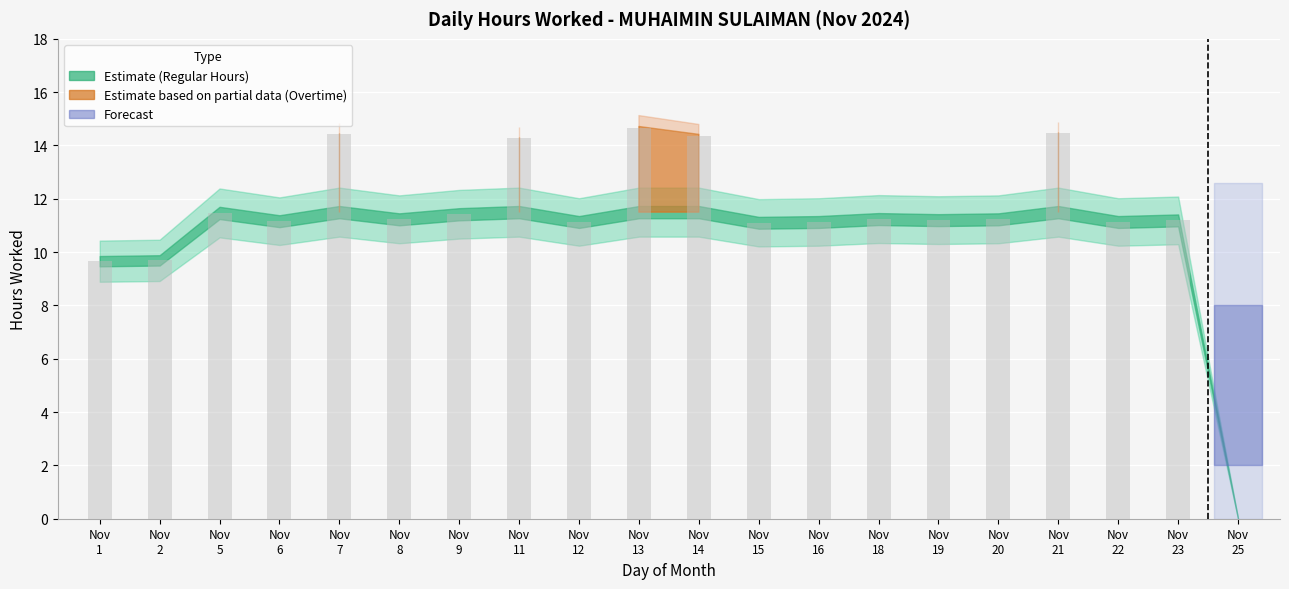

What is the greatest value displayed?

14.7